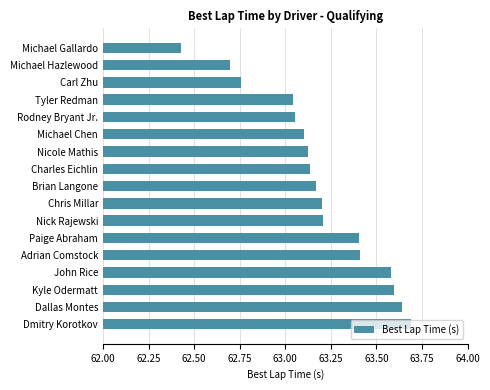

What is the ratio of the value at Michael Chen to the value at Paige Abraham?

1.0